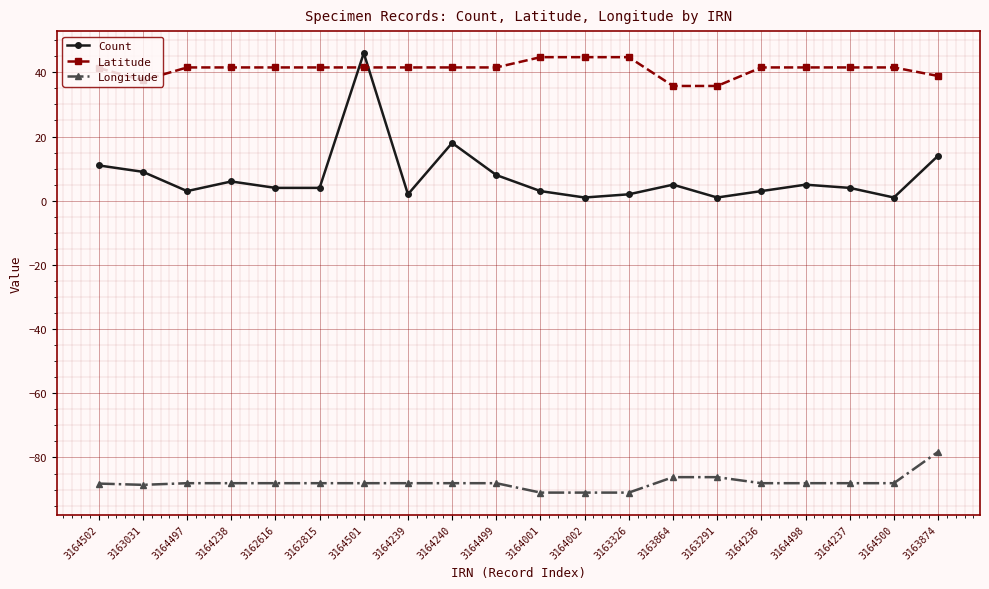

What is the maximum value shown in the chart?

46.0